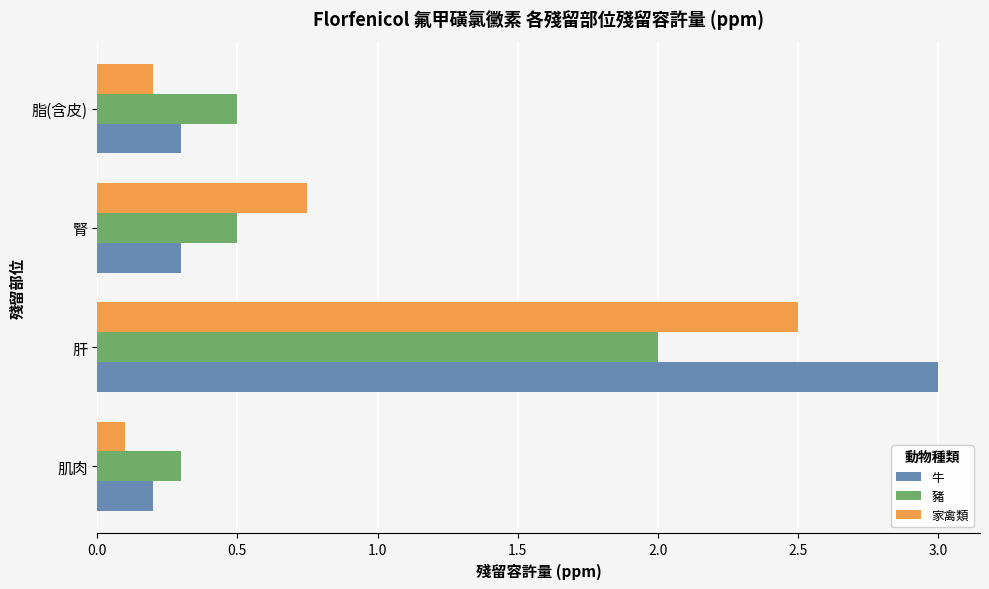

The value of 牛 at 肌肉 is 0.3. True or false?

False